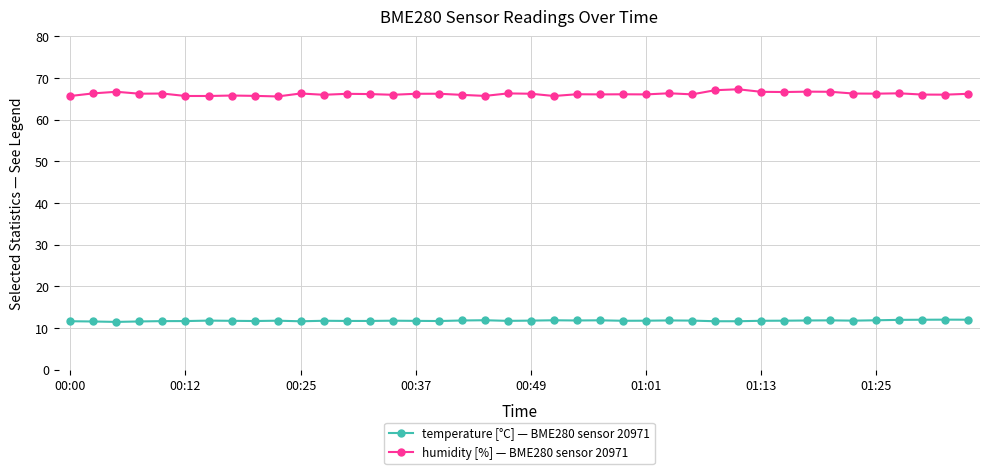

What is the maximum value shown in the chart?

67.3